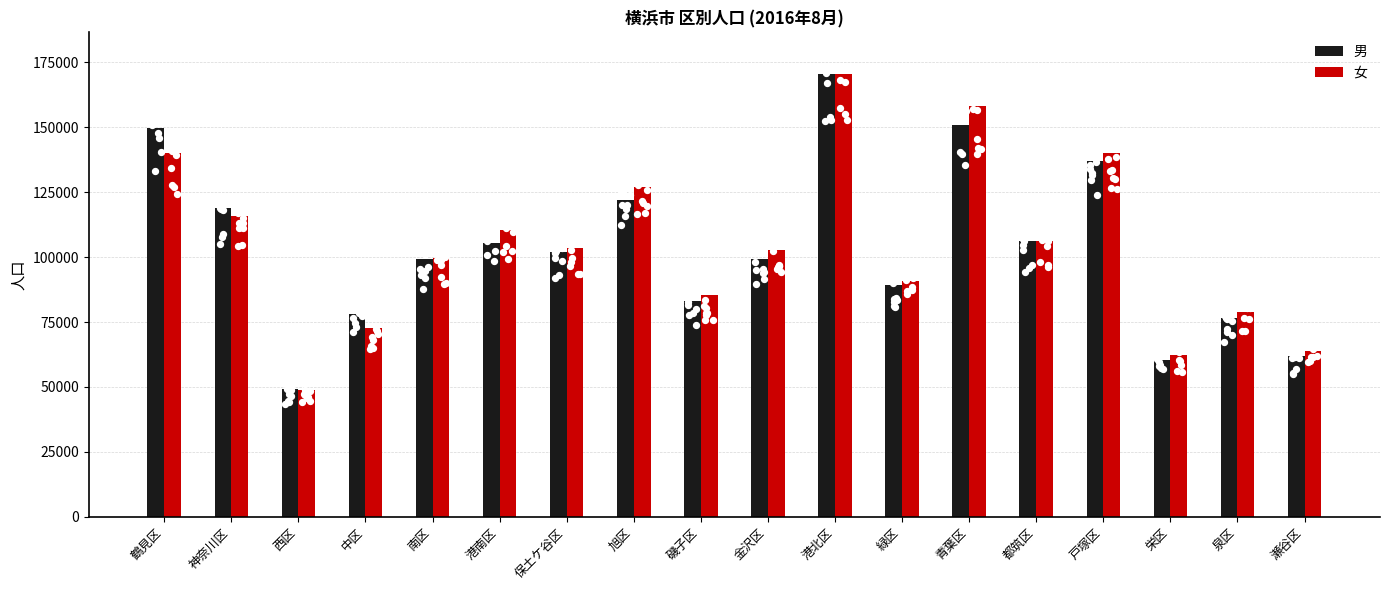

Is the value of 女 at 旭区 greater than the value of 男 at 都筑区?

Yes